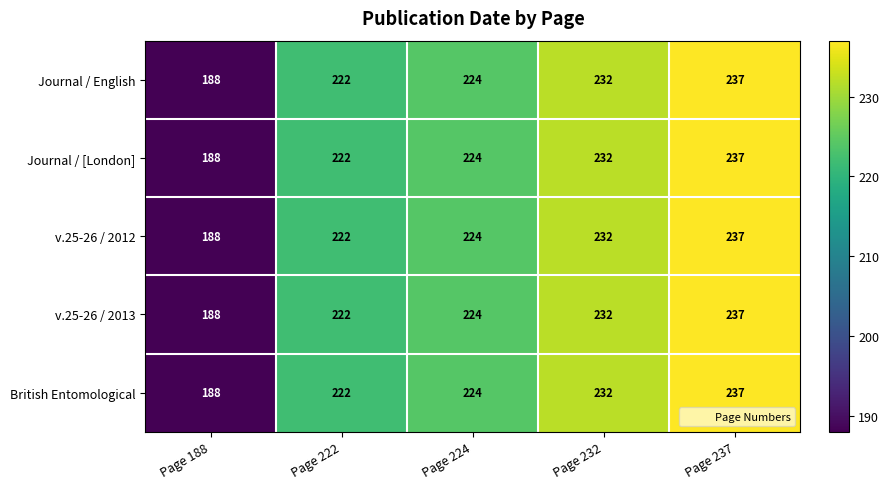

The Journal / English series shows 224 at Page 224. True or false?

True